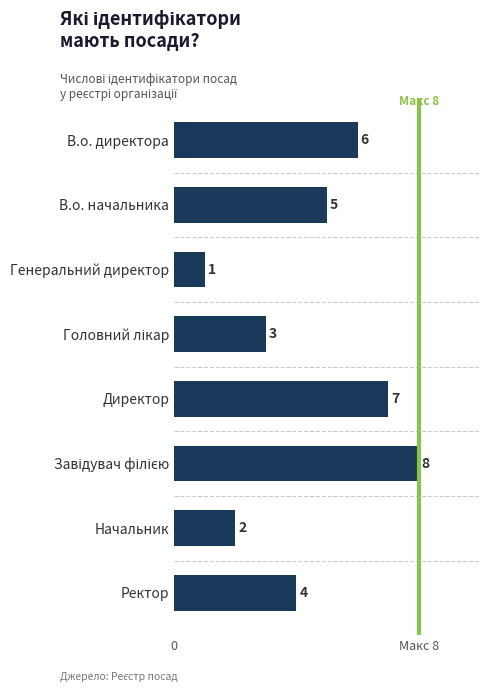

Are the bars horizontal?

Yes